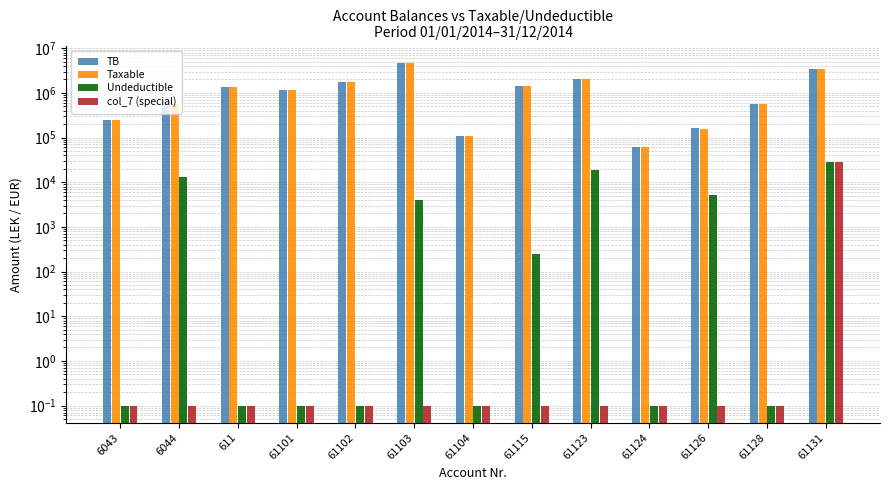

How many bars are there in each group?

4